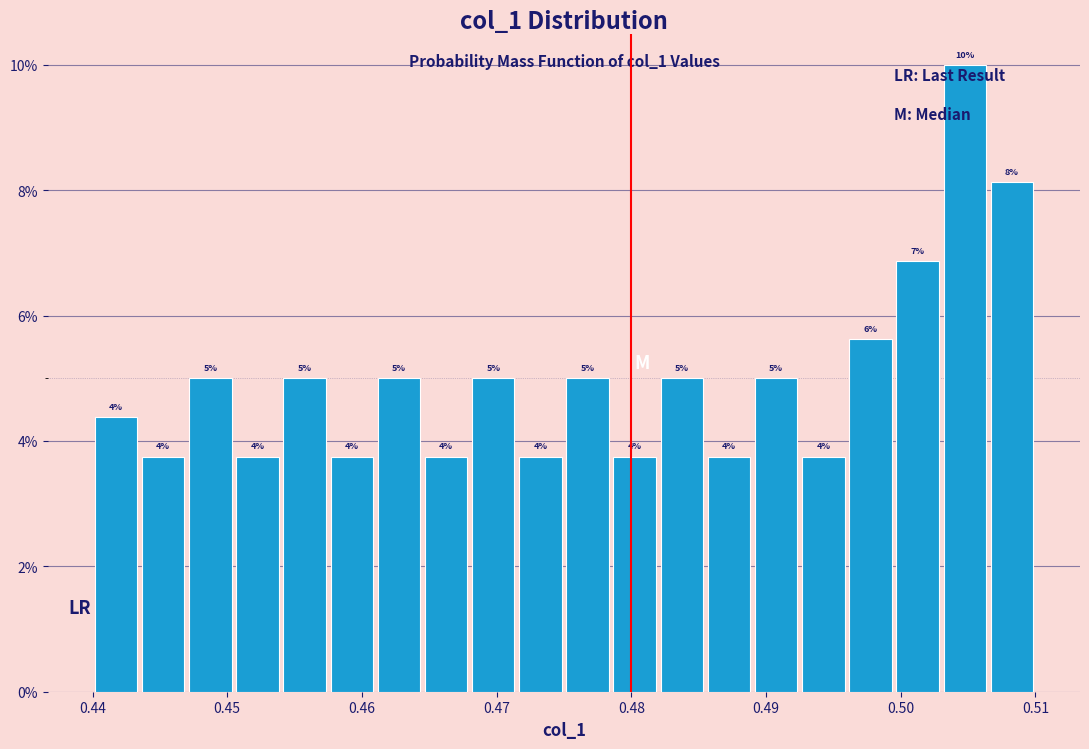

Around what value on the x-axis is the tallest bar? Give the approximate position of its centre, as read against the axis.

0.505